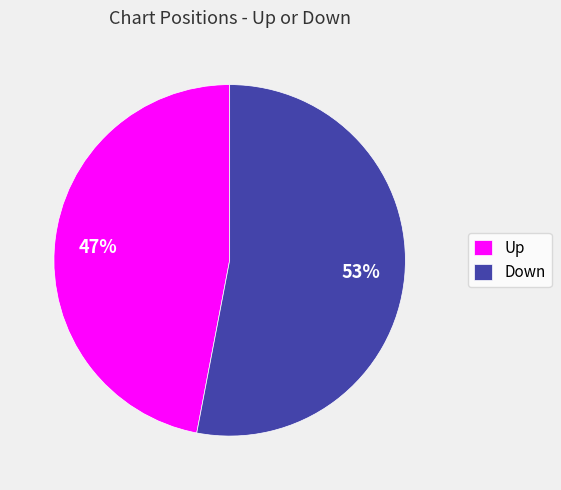

To the nearest percent, what is the average slice percentage?

50%